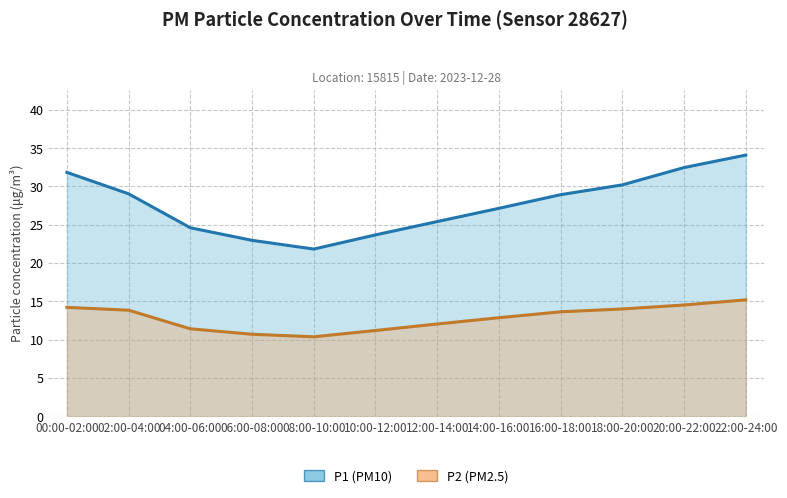

Which series changed the most between 00:00-02:00 and 06:00-08:00?

P1 (line)